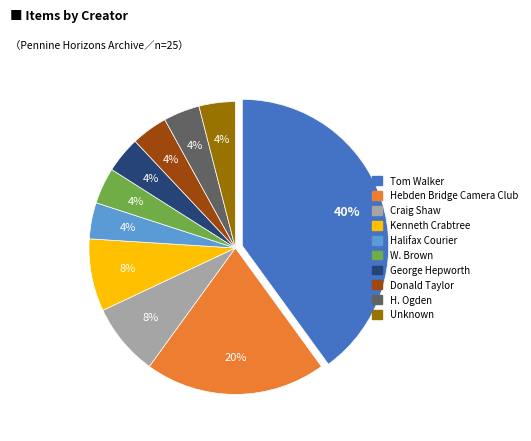

To the nearest percent, what is the average slice percentage?

10%